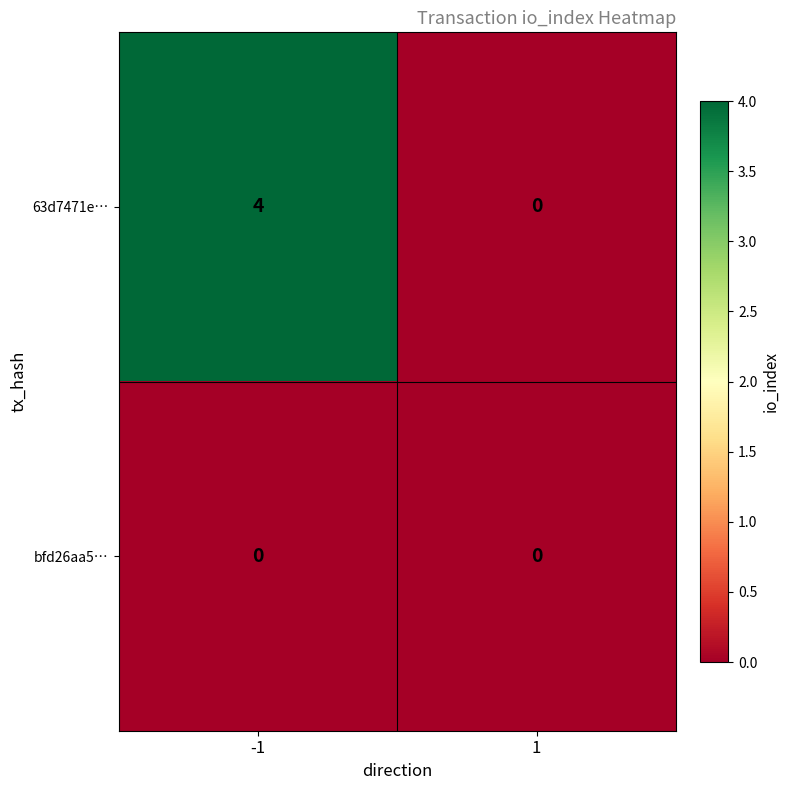

Reading left to right, what are all the values shown in this chart?

63d7471e…: 4	0
bfd26aa5…: 0	0